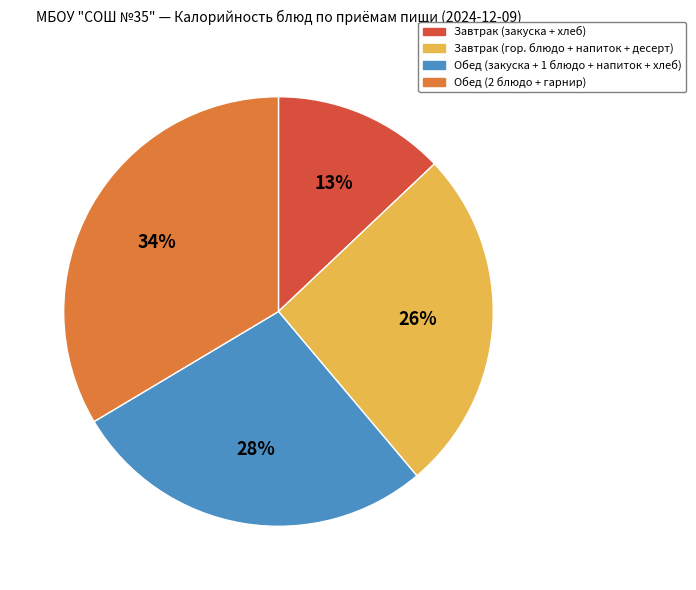

Is it true that Завтрак (гор. блюдо + напиток + десерт) is 26% of the pie?

True